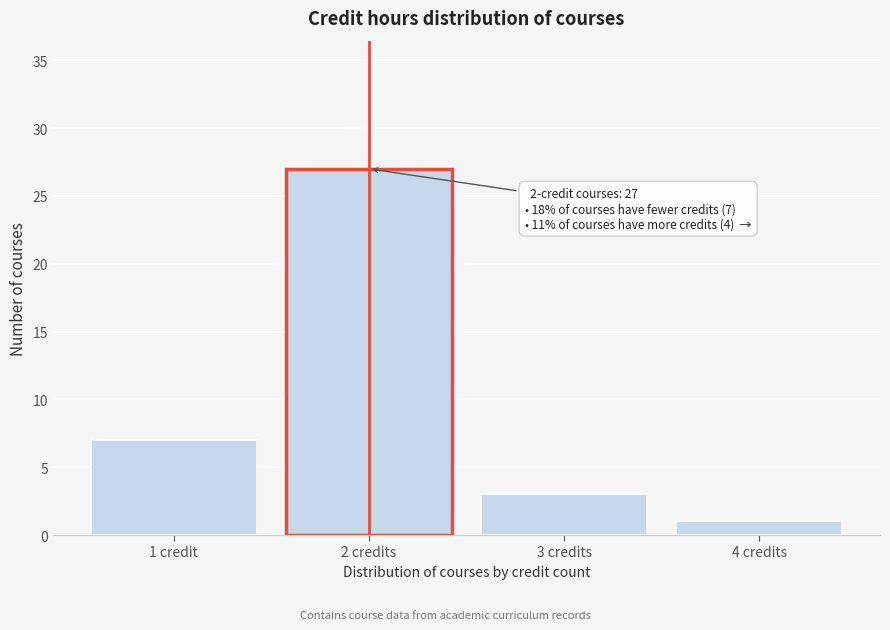

Reading left to right, what are all the values shown in this chart?

1 credit=7	2 credits=27	3 credits=3	4 credits=1